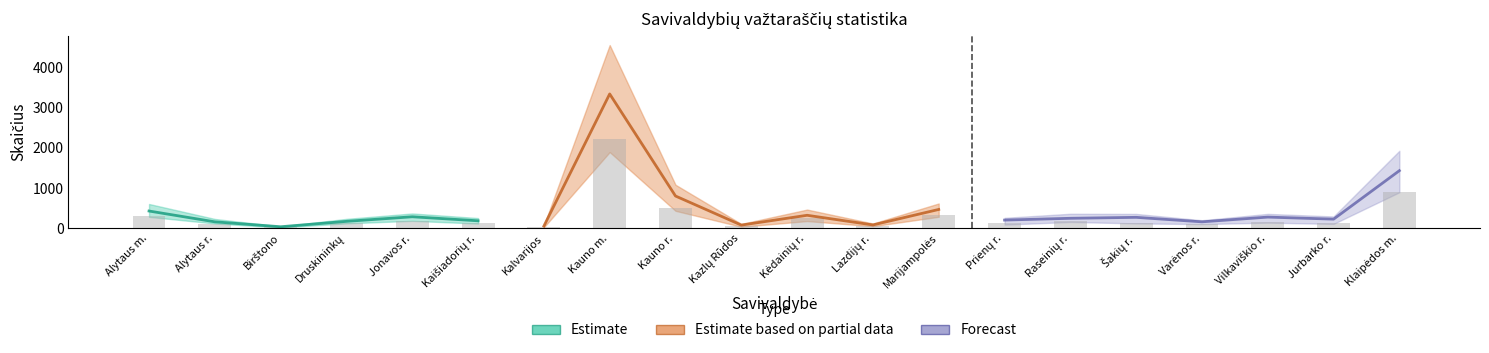

Reading left to right, what are all the values shown in this chart?

Alytaus m.=313	Alytaus r.=112	Birštono=29	Druskininkų=132	Jonavos r.=185	Kaišiadorių r.=135	Kalvarijos=39	Kauno m.=2229	Kauno r.=501	Kazlų Rūdos=50	Kėdainių r.=252	Lazdijų r.=59	Marijampolės=325	Prienų r.=134	Raseinių r.=185	Šakių r.=126	Varėnos r.=109	Vilkaviškio r.=164	Jurbarko r.=123	Klaipėdos m.=902